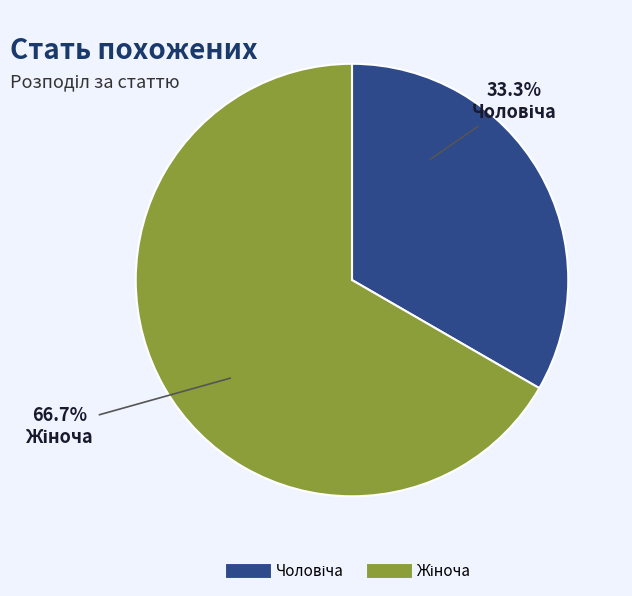

The Чоловіча slice represents 48% of the pie. True or false?

False